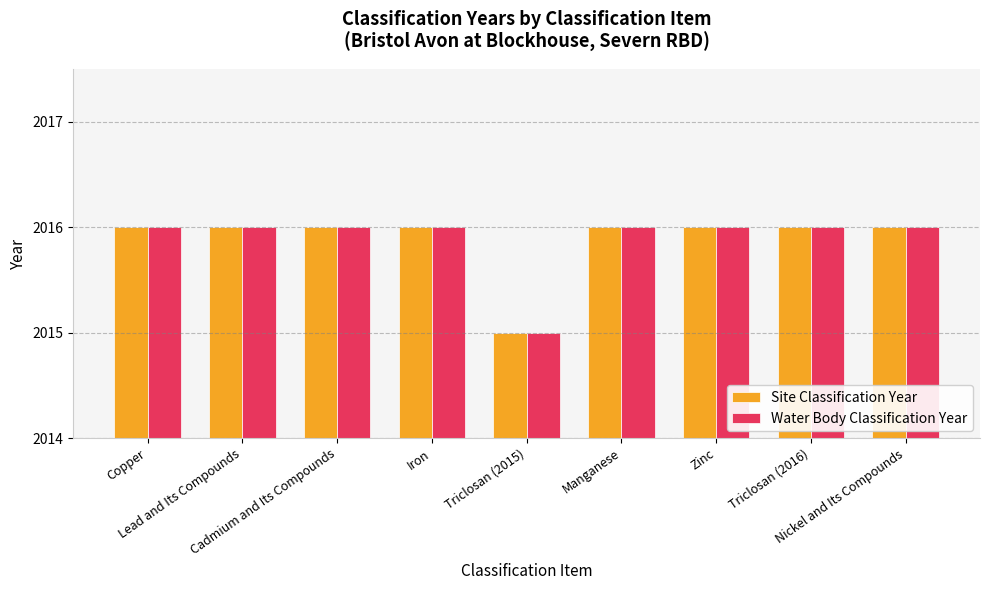

What is the label of the 9th bar from the right?

Copper